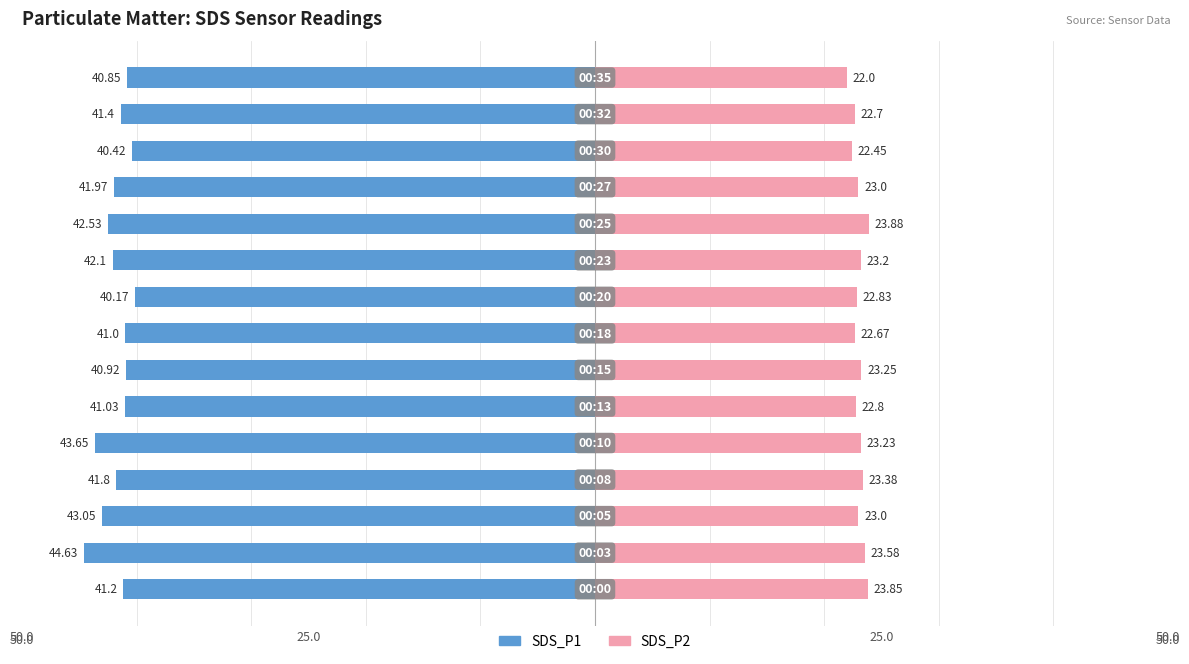

What are all the series names shown in the legend?

SDS_P1, SDS_P2